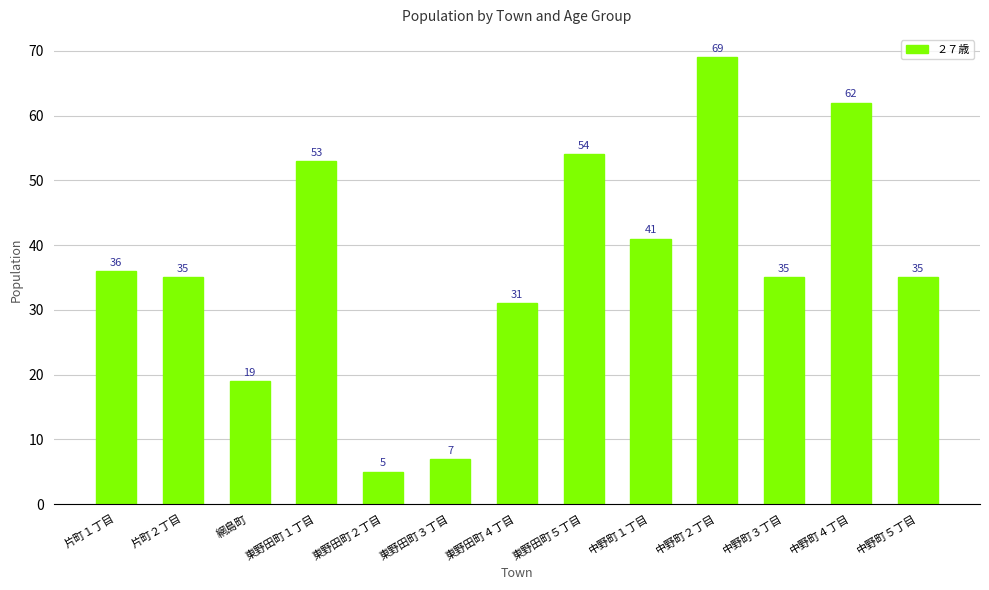

How many values are below 35?

4